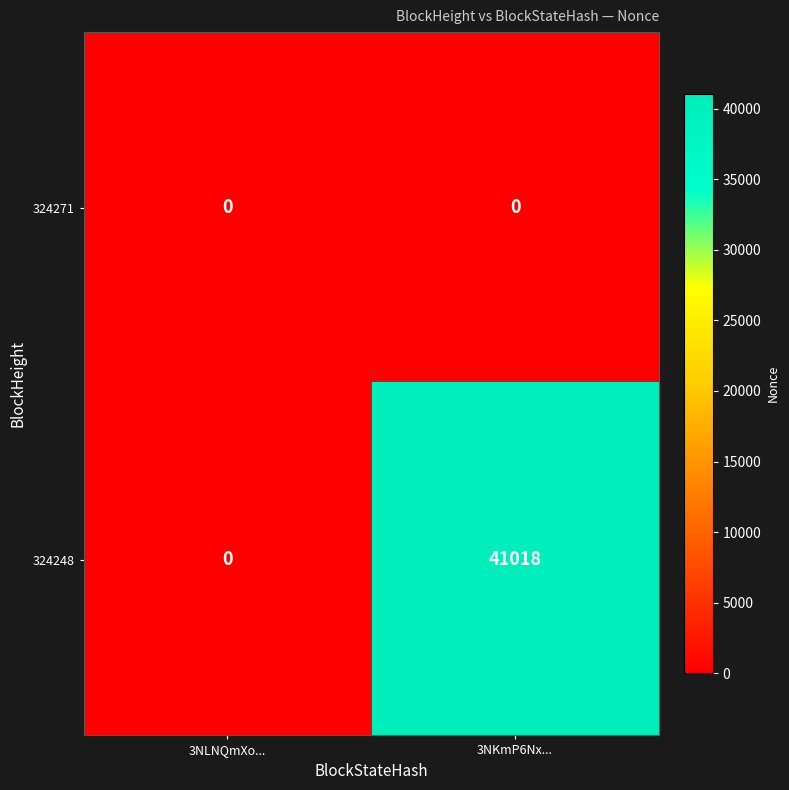

What is the maximum value shown in the chart?

41018